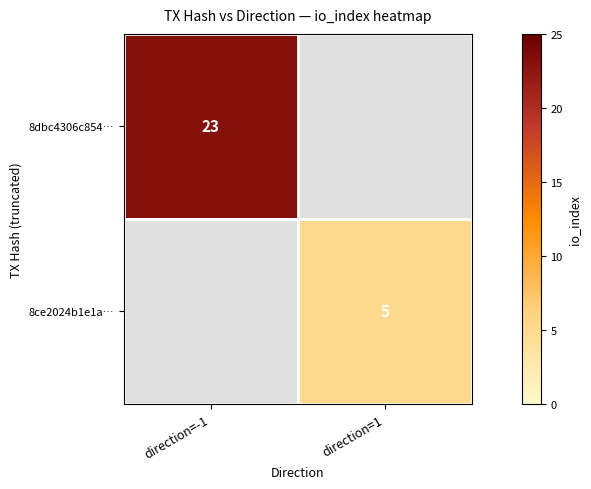

Which has a higher value, direction=1 or direction=-1?

direction=-1